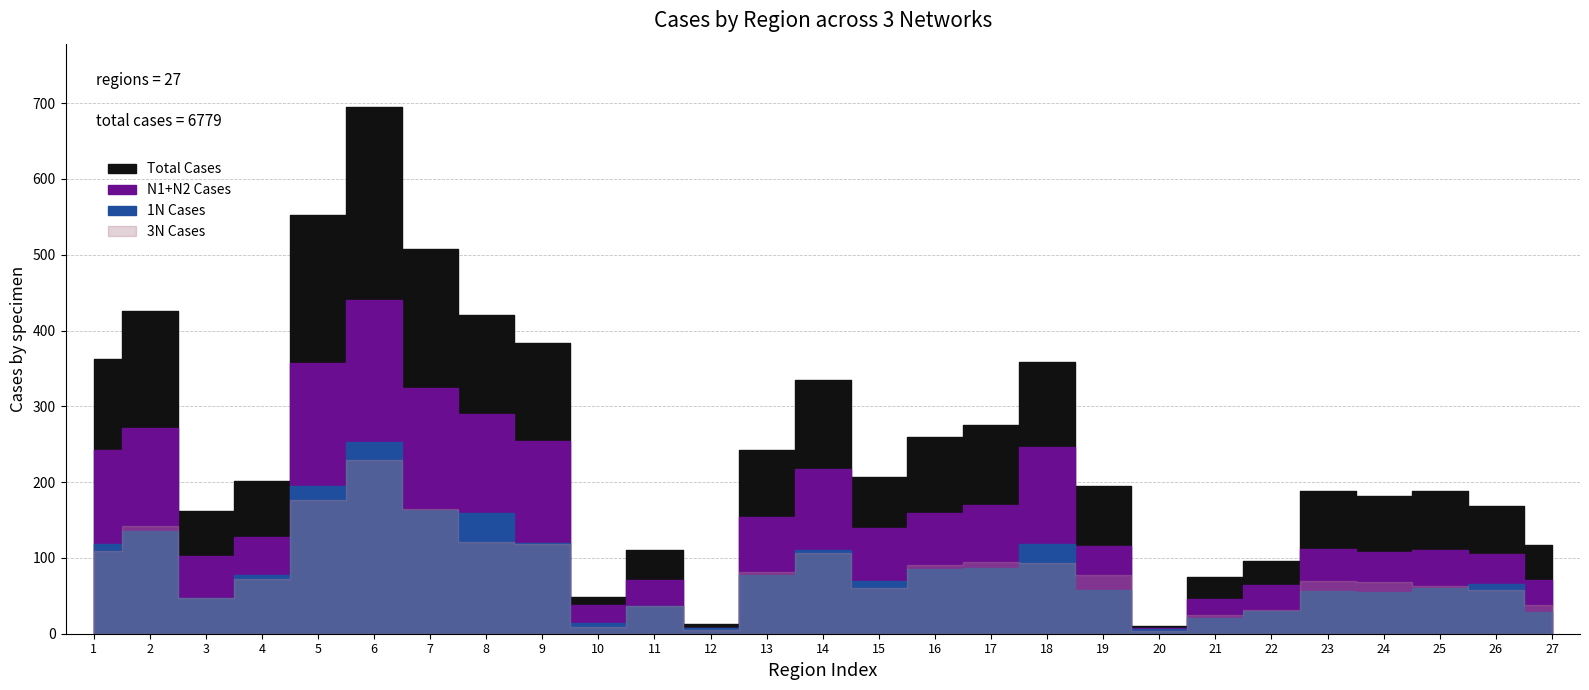

Where is 3N_cases nearest to the value 116?

9